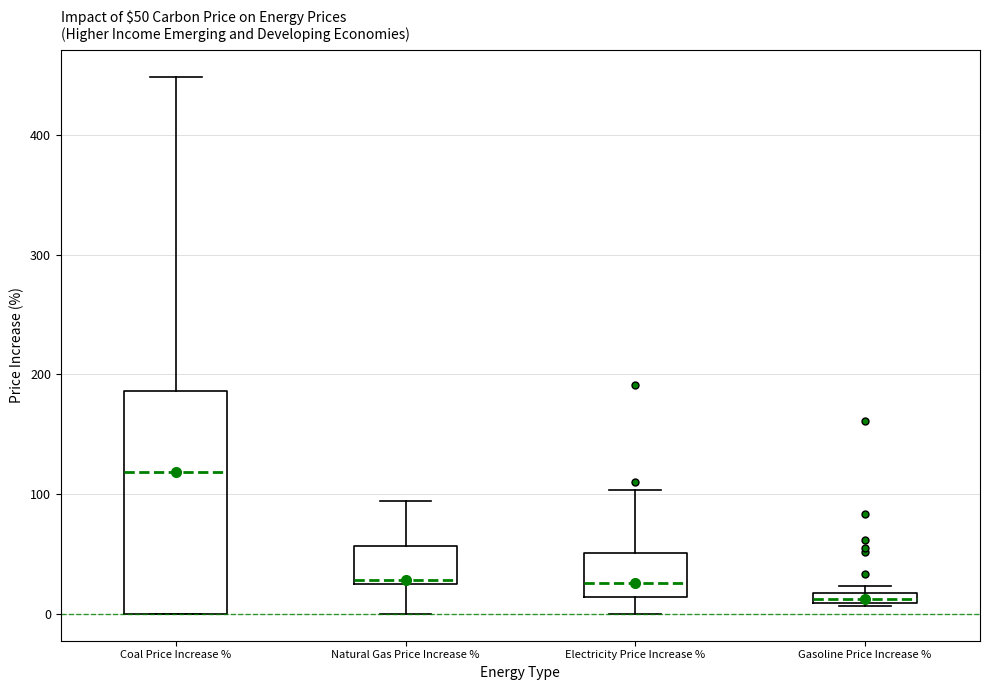

Comparing the boxes themselves (not the whiskers), which one is the tallest?

Coal Price Increase %